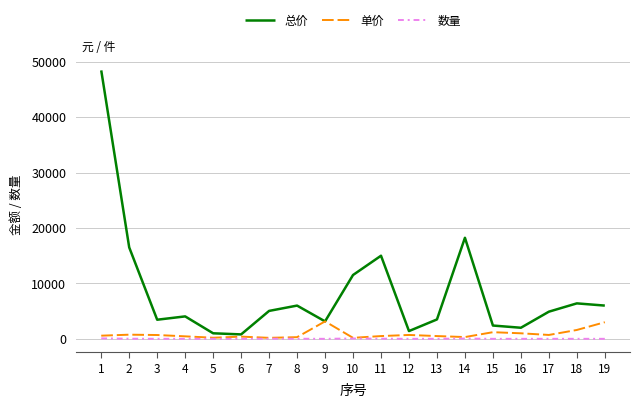

At which category does 总价 reach its first local peak?

4